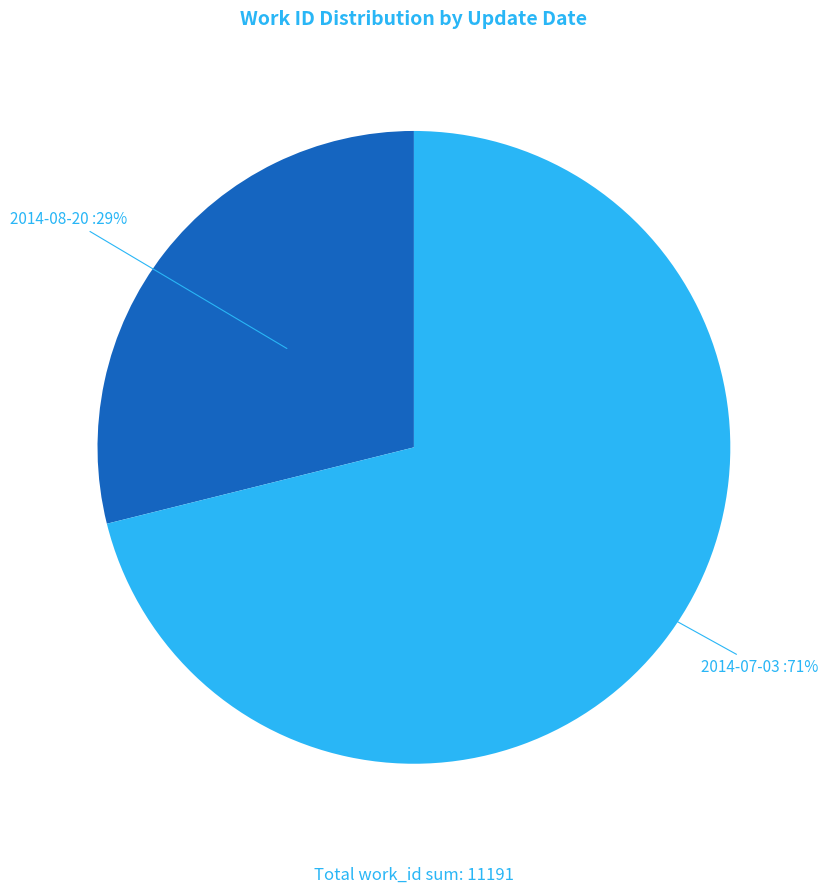

Does any single category account for the majority?

Yes